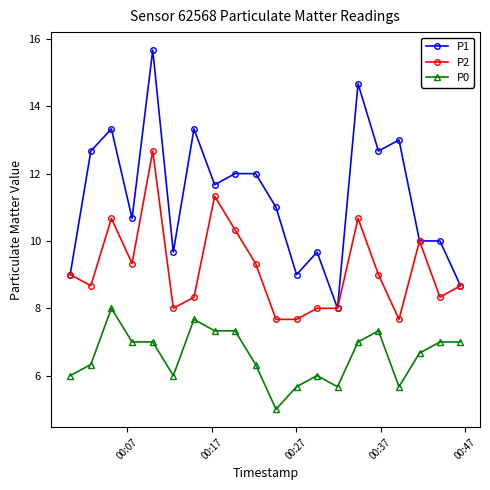

Reading left to right, what are all the values shown in this chart?

P1: 9.0	12.7	13.3	10.7	15.7	9.7	13.3	11.7	12.0	12.0	11.0	9.0	9.7	8.0	14.7	12.7	13.0	10.0	10.0	8.7
P2: 9.0	8.7	10.7	9.3	12.7	8.0	8.3	11.3	10.3	9.3	7.7	7.7	8.0	8.0	10.7	9.0	7.7	10.0	8.3	8.7
P0: 6.0	6.3	8.0	7.0	7.0	6.0	7.7	7.3	7.3	6.3	5.0	5.7	6.0	5.7	7.0	7.3	5.7	6.7	7.0	7.0